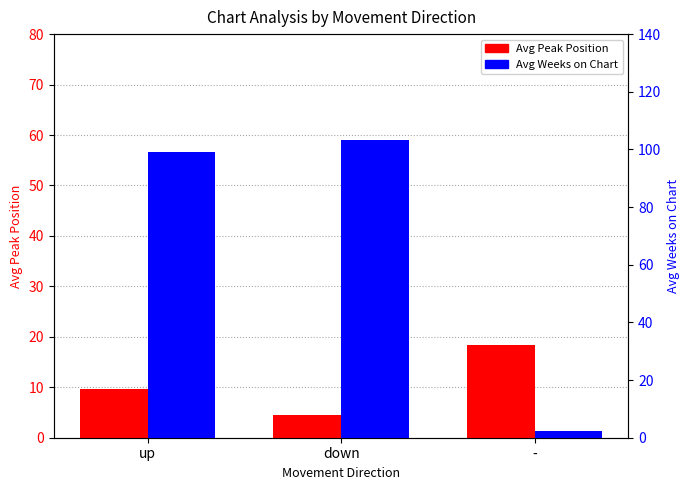

Which series changed the most between up and -?

Avg Weeks on Chart